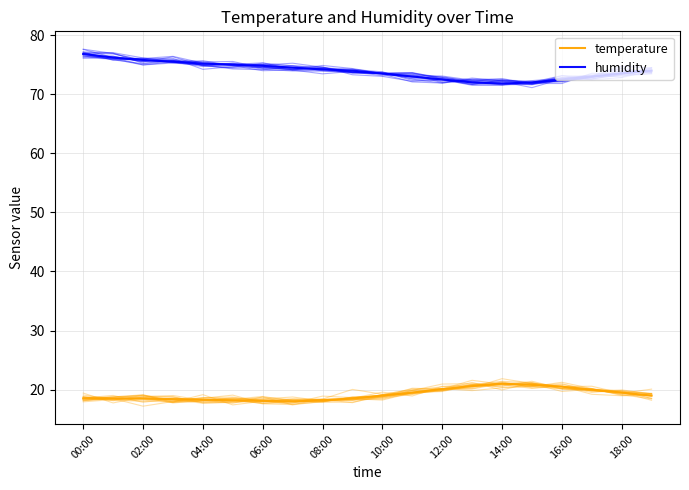

What are all the series names shown in the legend?

temperature, humidity